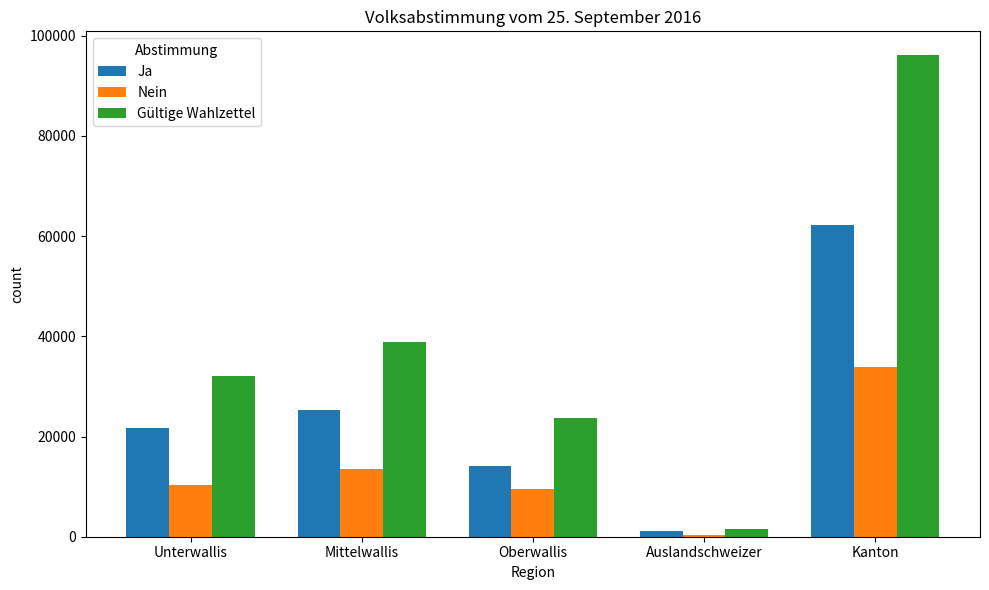

Does the chart contain any negative values?

No